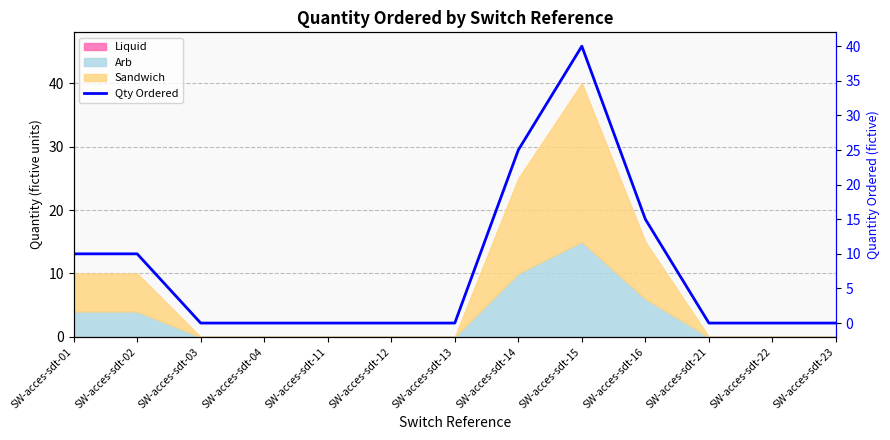

What is the difference between the maximum and minimum values?

40